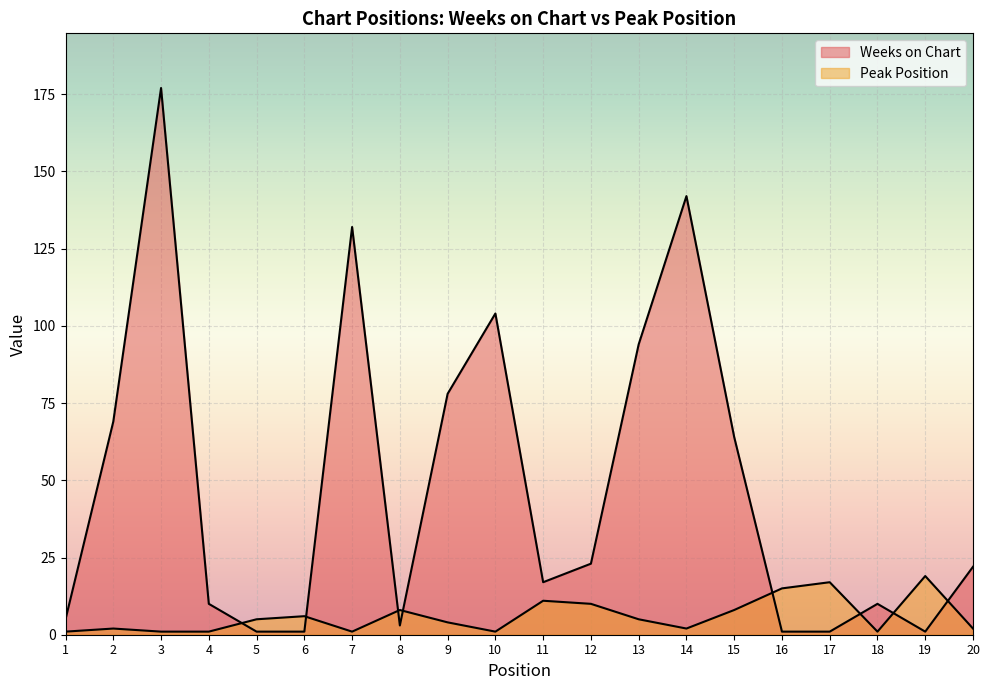

Reading left to right, transcribe all the data shown in this chart.

Weeks on Chart: 5	69	177	10	1	1	132	3	78	104	17	23	94	142	64	1	1	10	1	22
Peak Position: 1	2	1	1	5	6	1	8	4	1	11	10	5	2	8	15	17	1	19	2